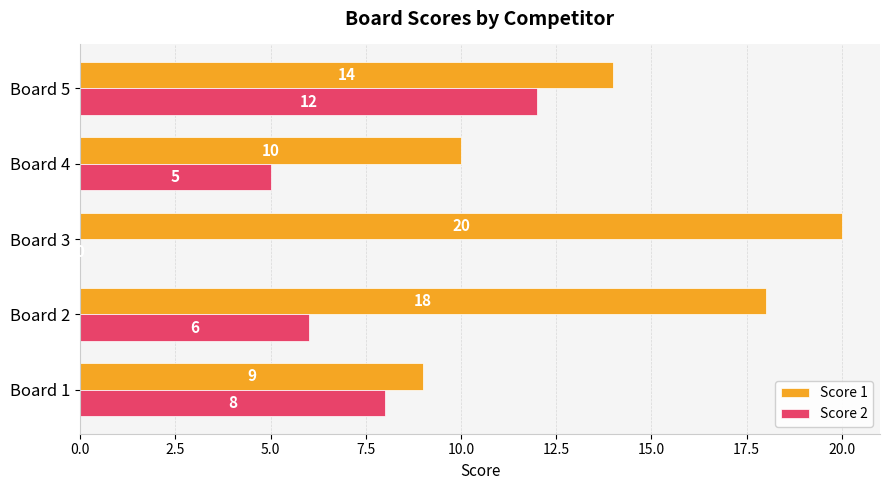

The value of Score 2 at Board 2 is 10. True or false?

False